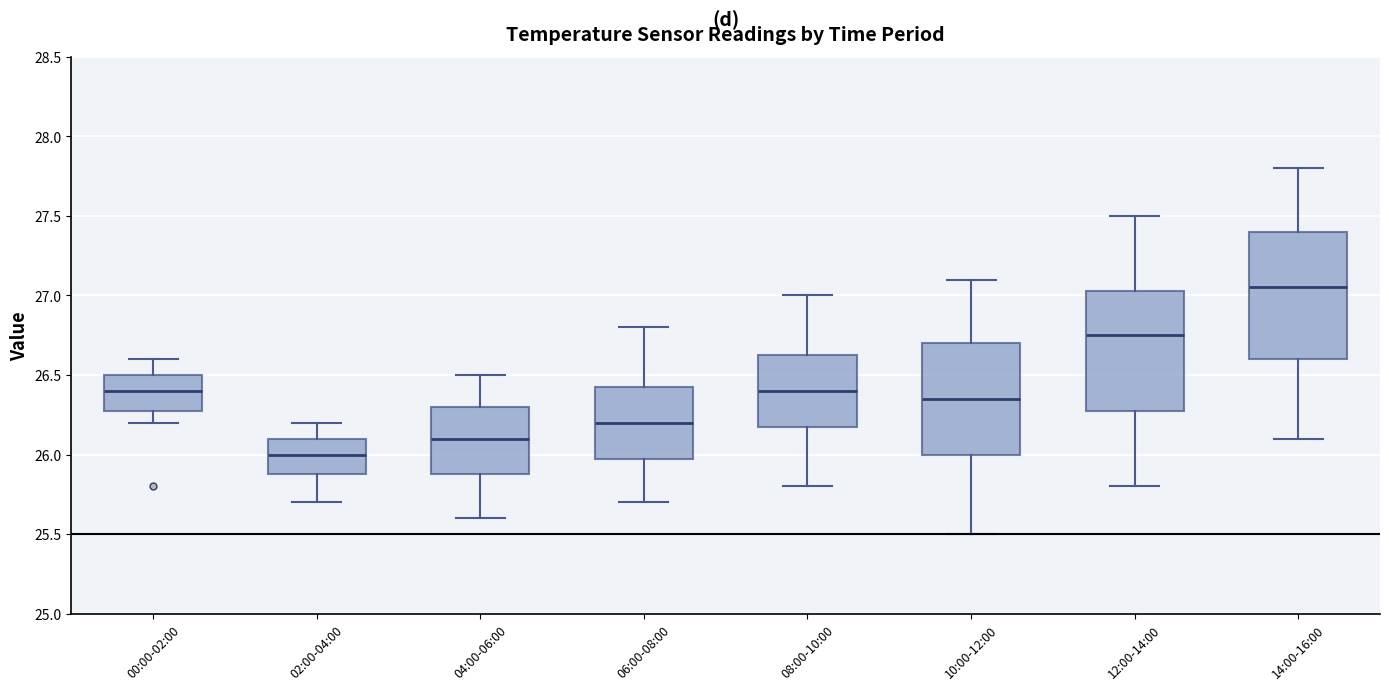

Where does the median line of the box for 12:00-14:00 sit on the y-axis? The values are not printed on the chart, so give them approximately, as read against the axis.

26.75